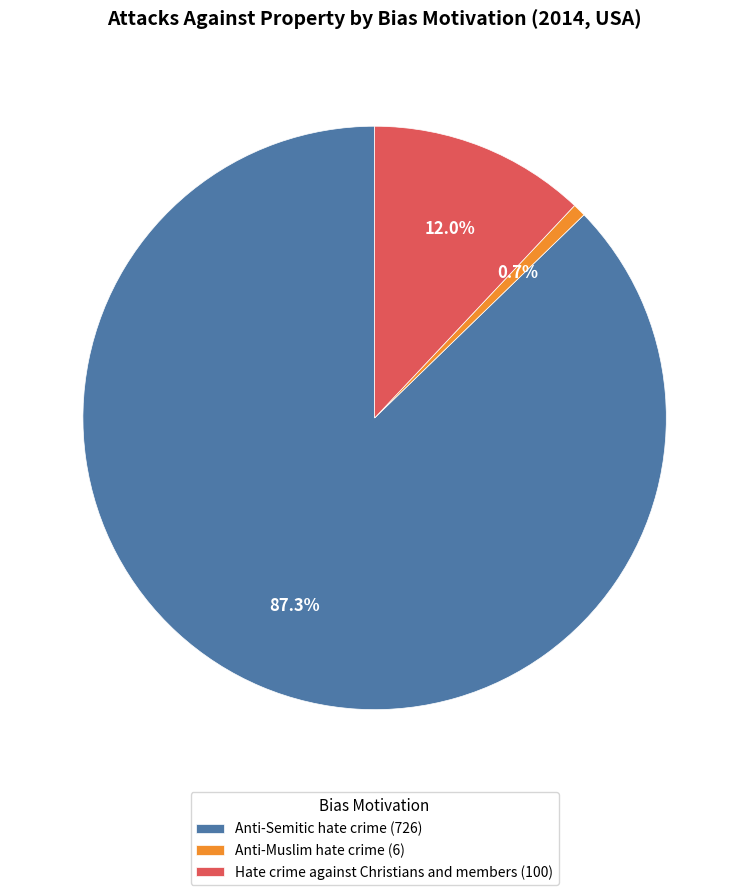

How much of the chart is everything except Anti-Semitic hate crime?

12.7%